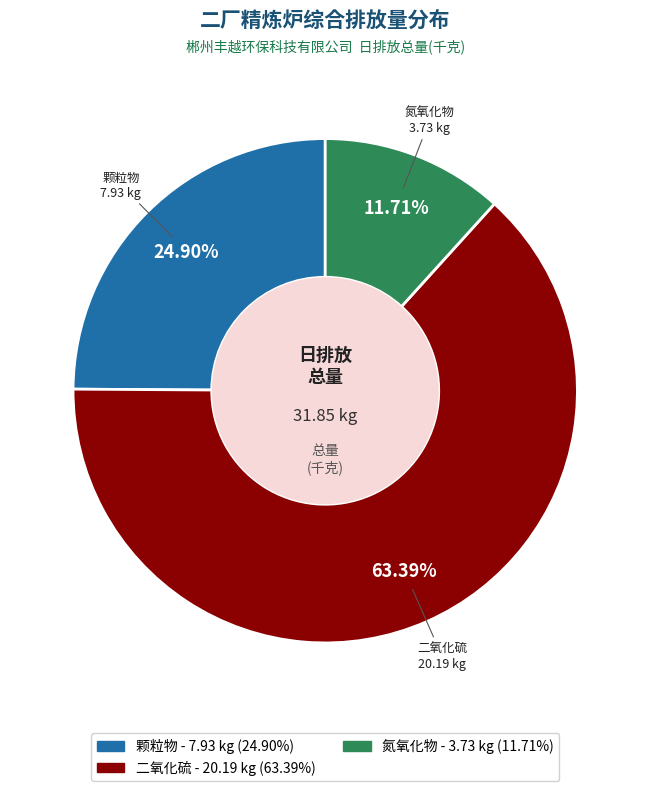

Is there a majority slice in this chart?

Yes